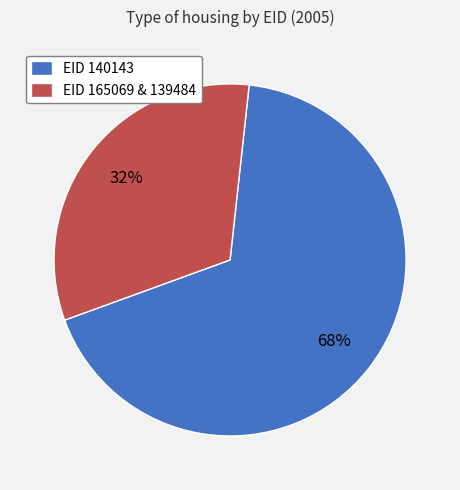

Rank the categories by value from lowest to highest.

EID 165069 & 139484, EID 140143